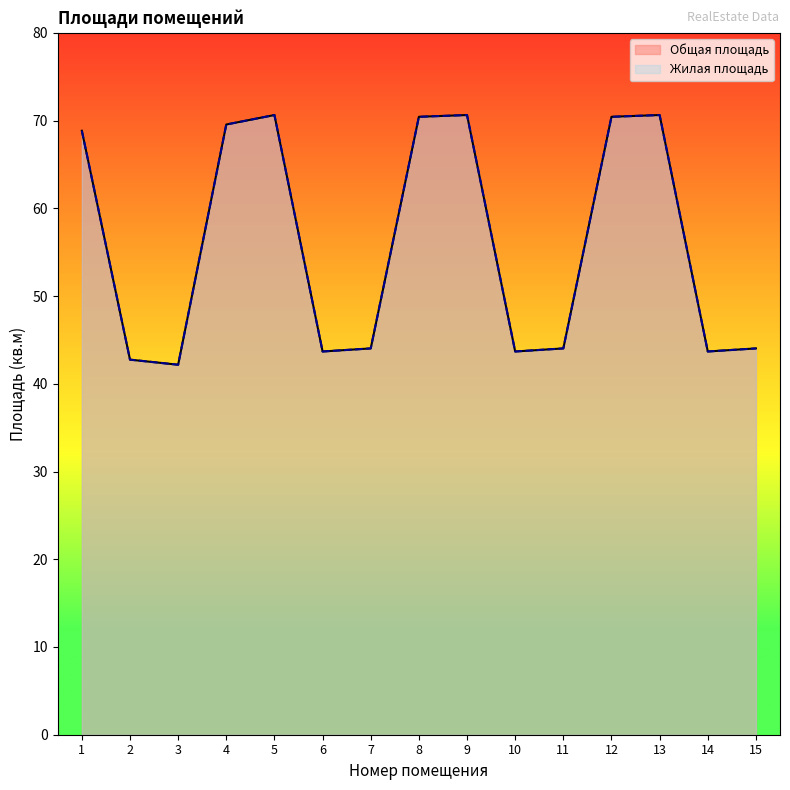

How many categories are shown in the chart?

15